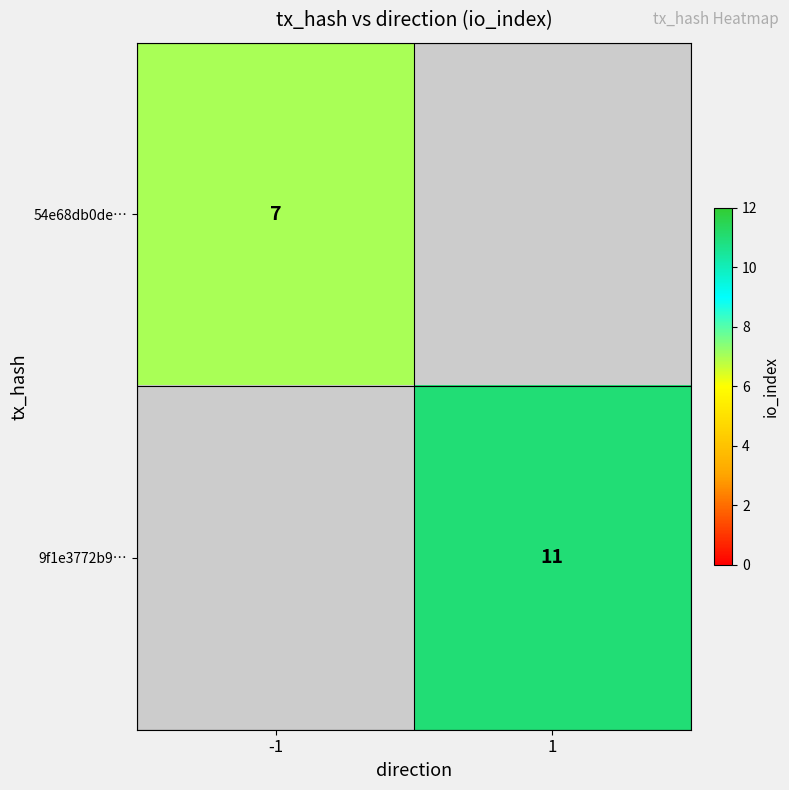

Is it true that 9f1e3772b9… equals 4 at 1?

False